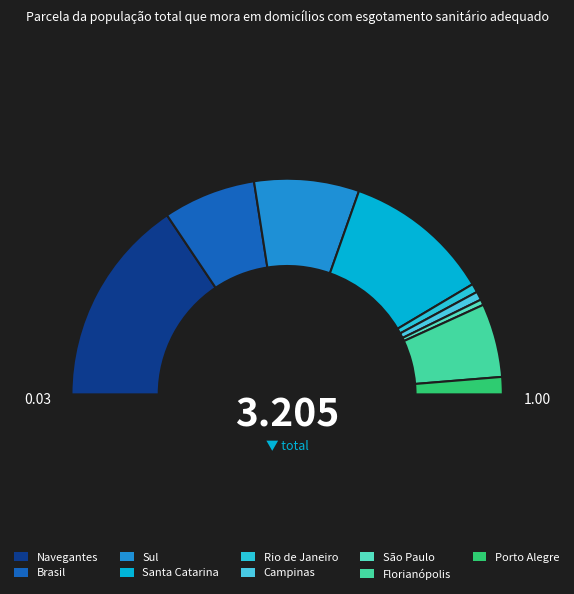

Is there a majority slice in this chart?

No